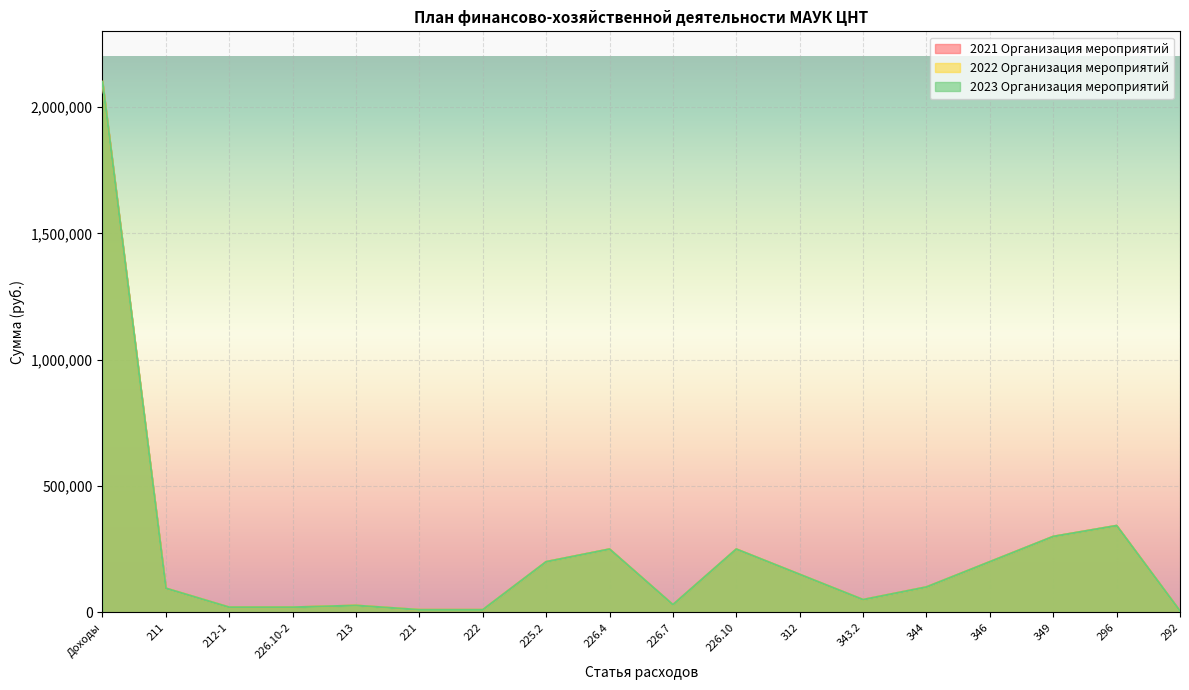

Which label corresponds to the smallest value in the chart?

292